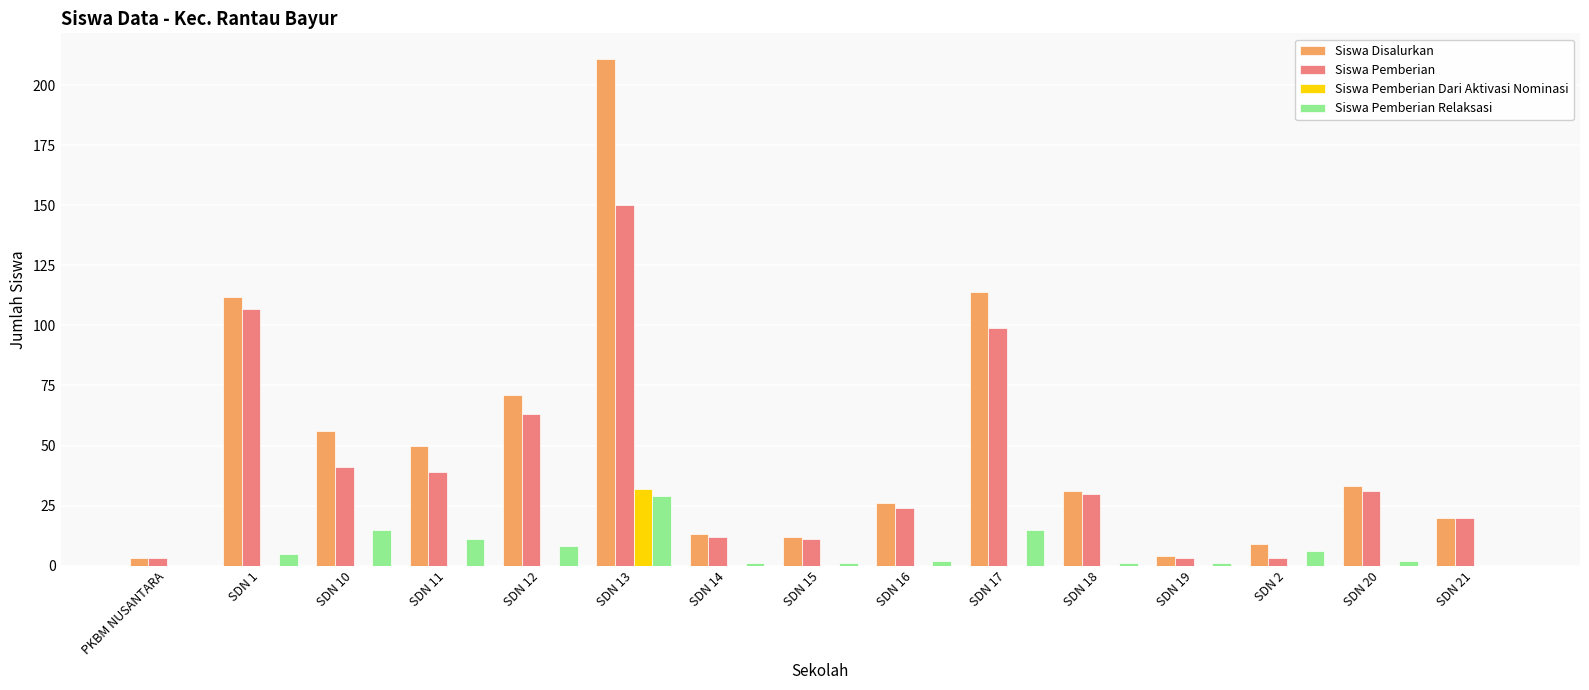

Which series changed the most between SDN 10 and SDN 19?

Siswa Disalurkan